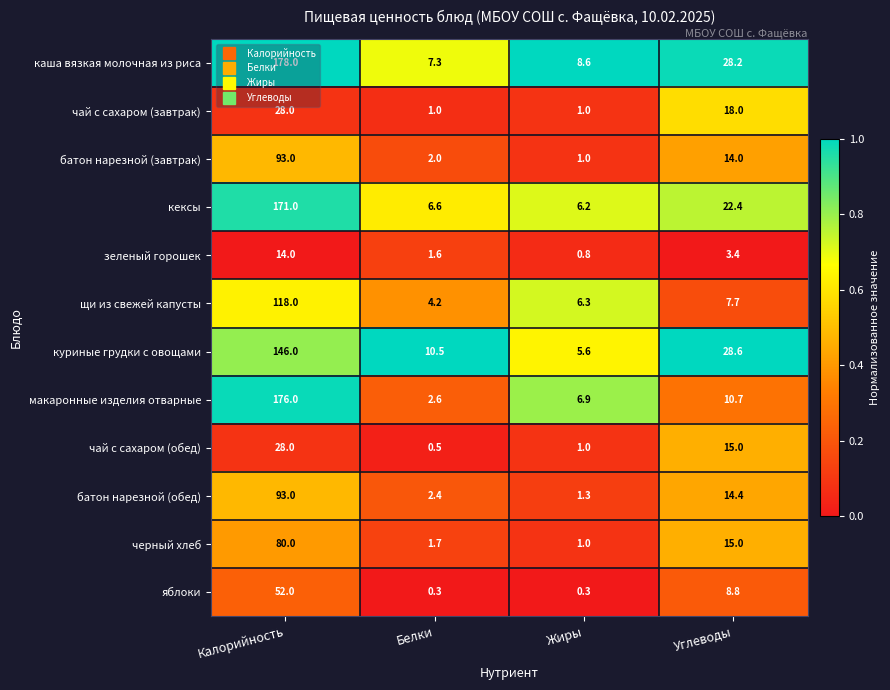

At Белки, list the series in order from largest to smallest.

куриные грудки с овощами, каша вязкая молочная из риса, кексы, щи из свежей капусты, макаронные изделия отварные, батон нарезной (обед), батон нарезной (завтрак), черный хлеб, зеленый горошек, чай с сахаром (завтрак), чай с сахаром (обед), яблоки